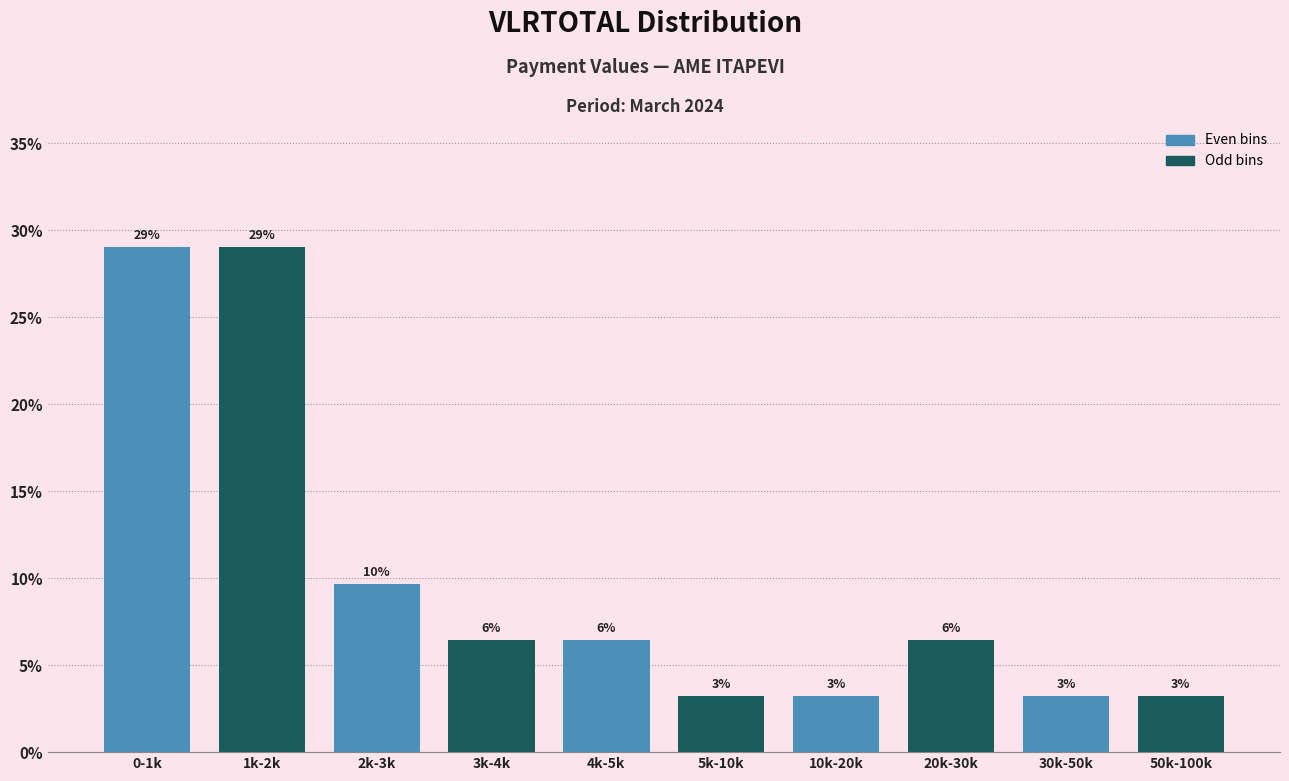

How many bars are there in total?

10